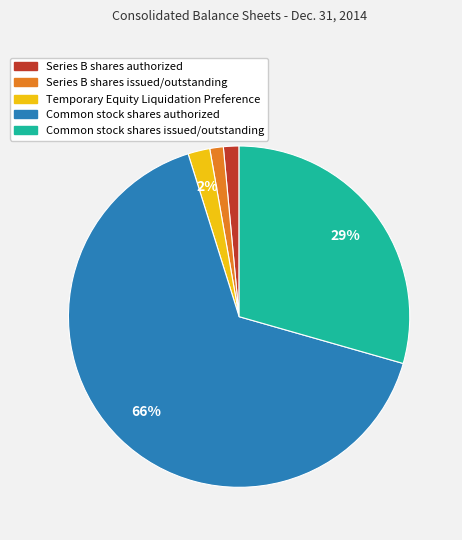

The Common stock shares authorized slice represents 66% of the pie. True or false?

True